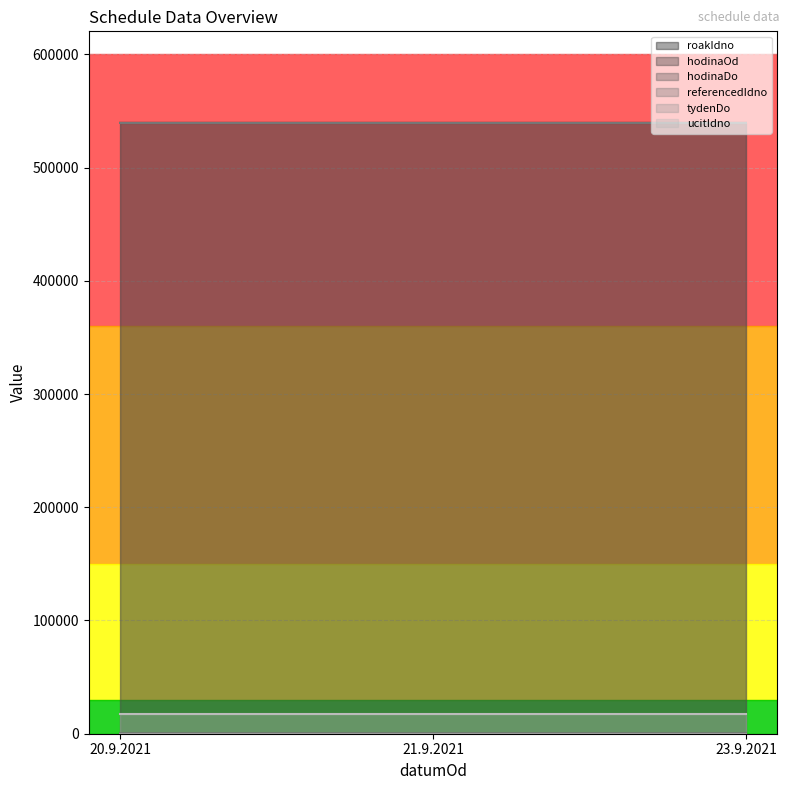

Does the chart display data point markers on the line(s)?

No